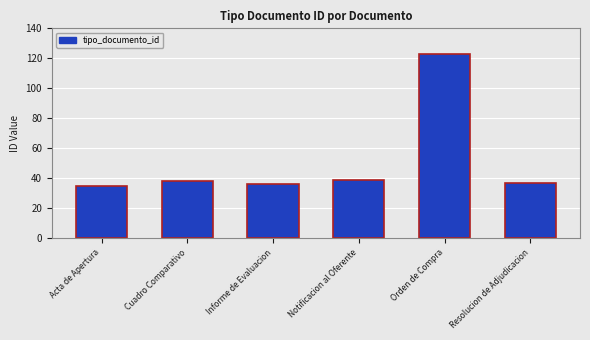

Reading left to right, extract all data points from this chart.

Acta de Apertura=35	Cuadro Comparativo=38	Informe de Evaluacion=36	Notificacion al Oferente=39	Orden de Compra=123	Resolucion de Adjudicacion=37